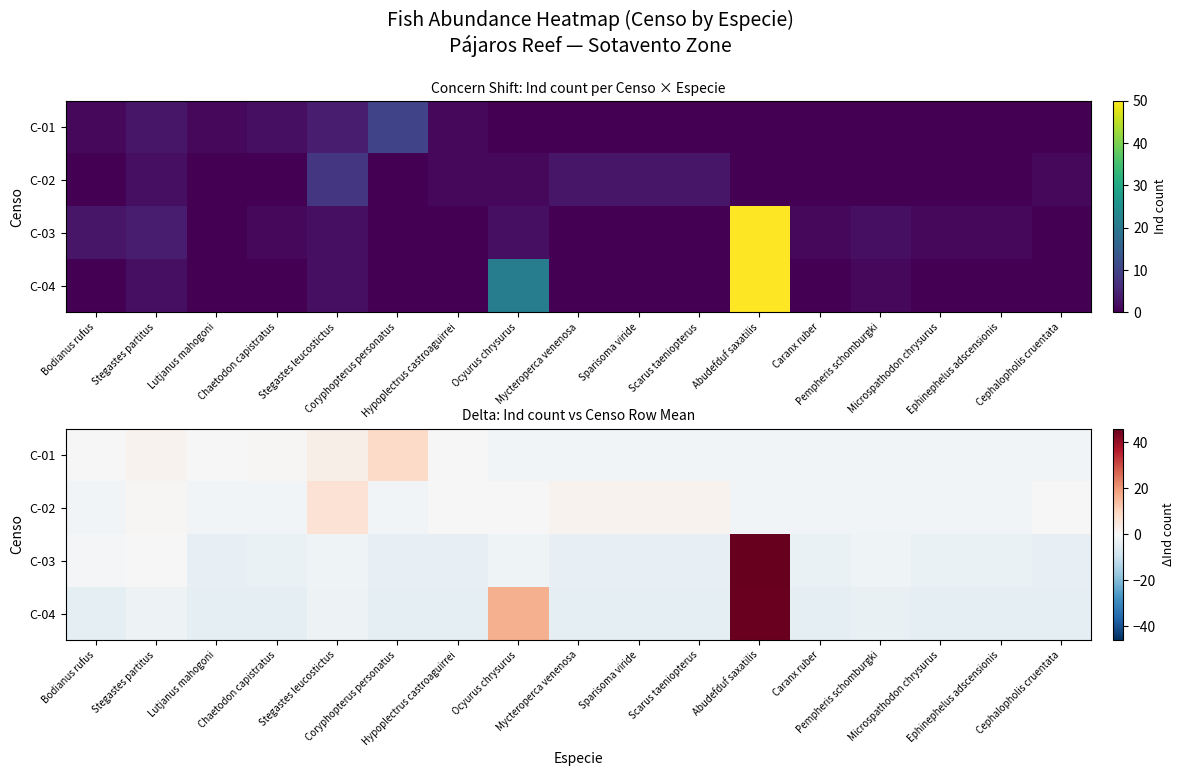

At which label does C-02 reach its peak?

Stegastes leucostictus